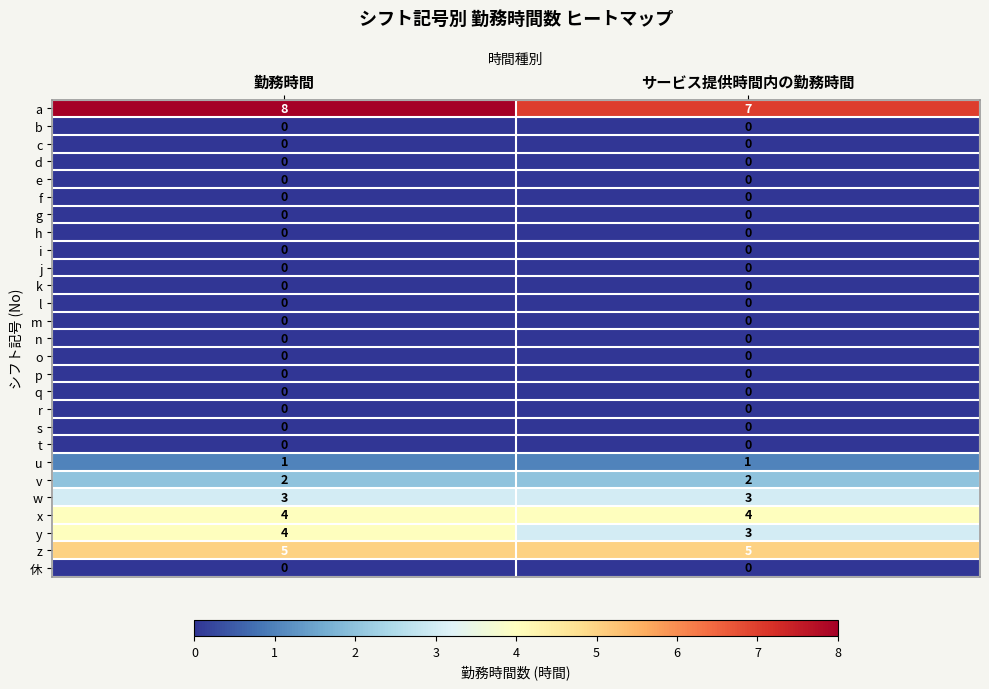

What is the sum of all y values?

7